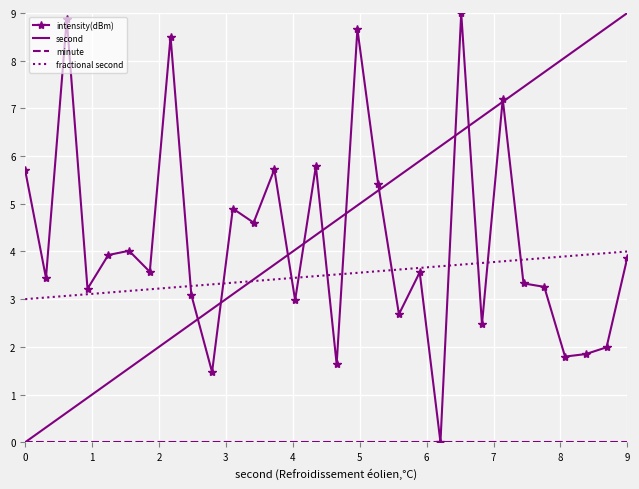

Which series has the largest total across all categories?

second